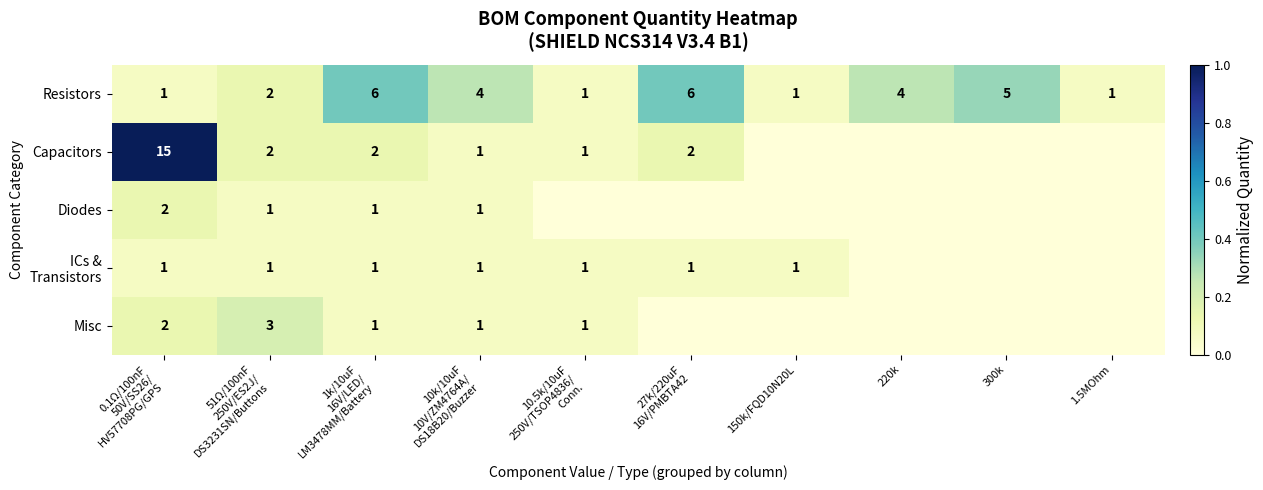

What is the difference between the maximum and minimum values in the Resistors series?

5